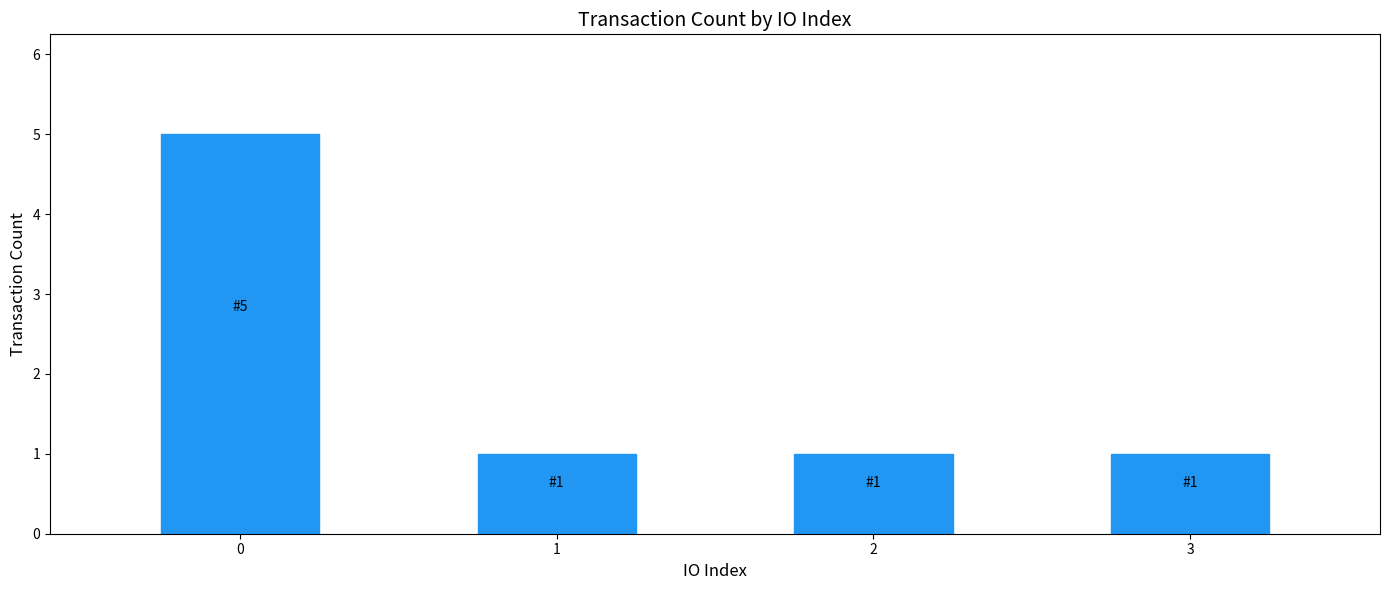

What is the change in value from 0 to 3?

-4